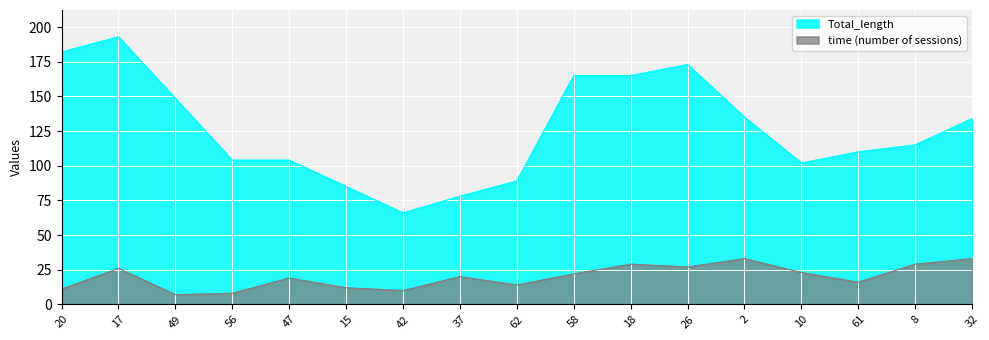

Which has a higher value, 32 or 37?

32